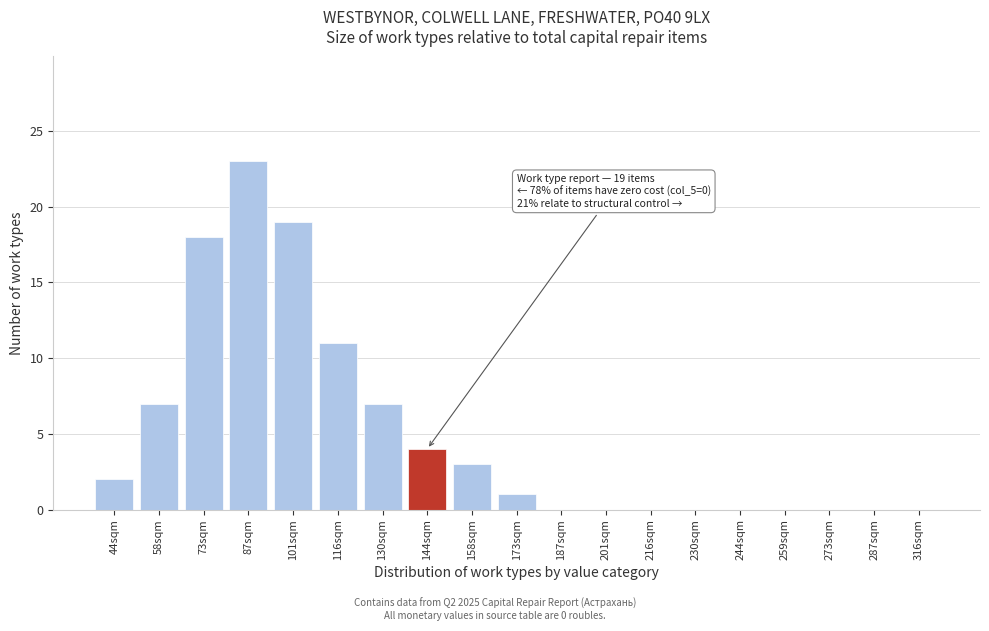

Reading left to right, list all the values displayed in this chart.

44sqm=2	58sqm=7	73sqm=18	87sqm=23	101sqm=19	116sqm=11	130sqm=7	144sqm=4	158sqm=3	173sqm=1	187sqm=0	201sqm=0	216sqm=0	230sqm=0	244sqm=0	259sqm=0	273sqm=0	287sqm=0	316sqm=0